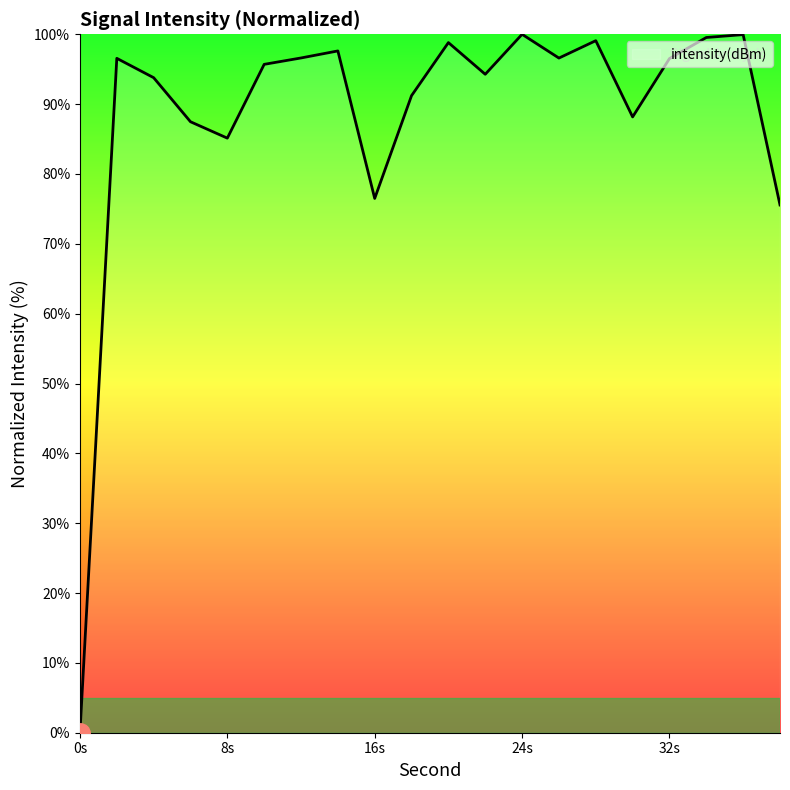

What is the maximum value shown in the chart?

100.0